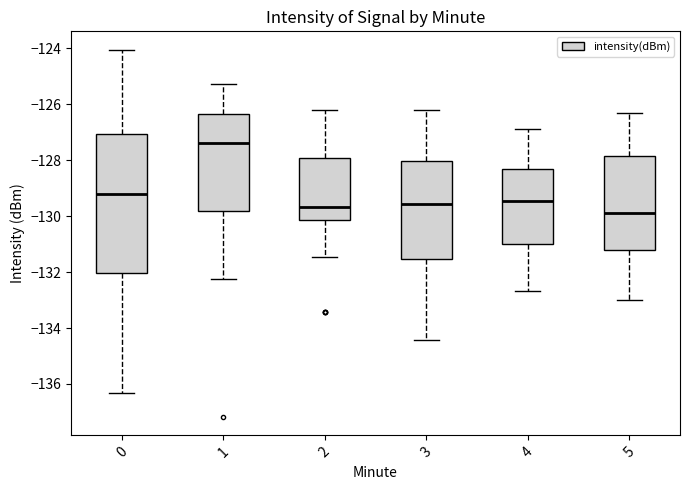

Which box is the tallest, from its lower edge to its upper edge?

0